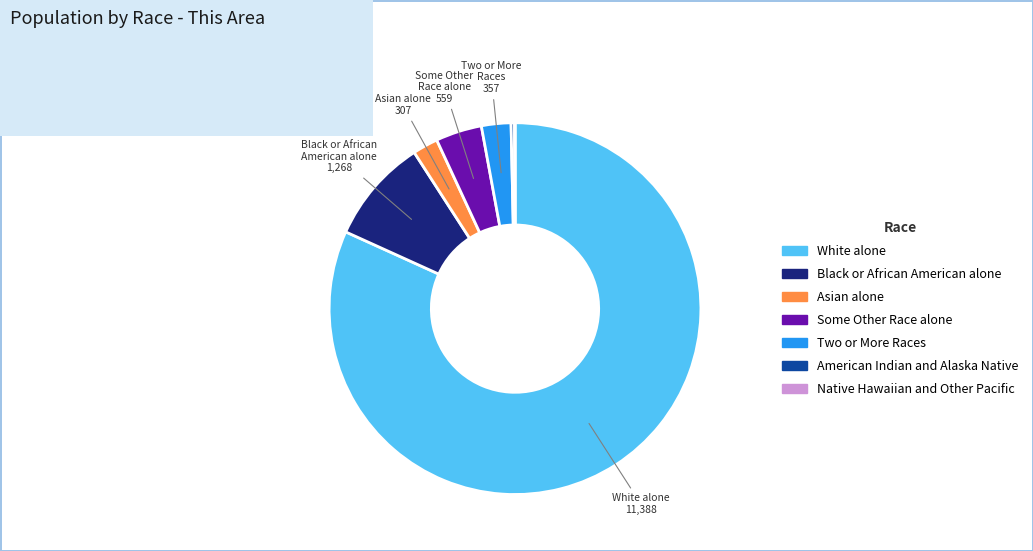

Is there a majority slice in this chart?

Yes